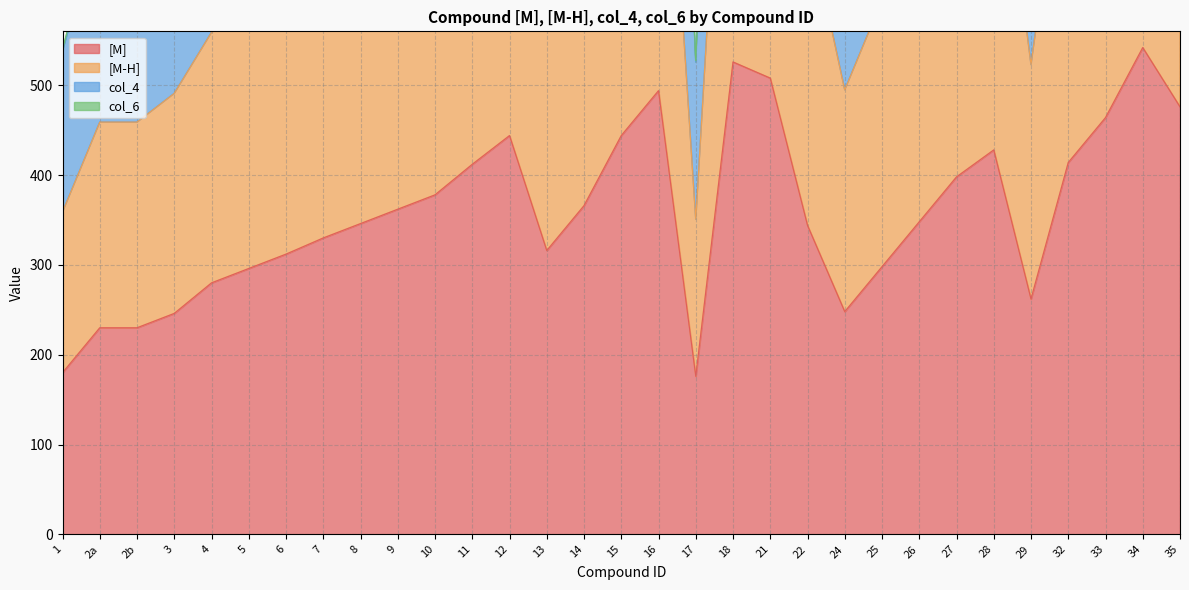

True or false: [M] and [M-H] intersect in this chart.

False